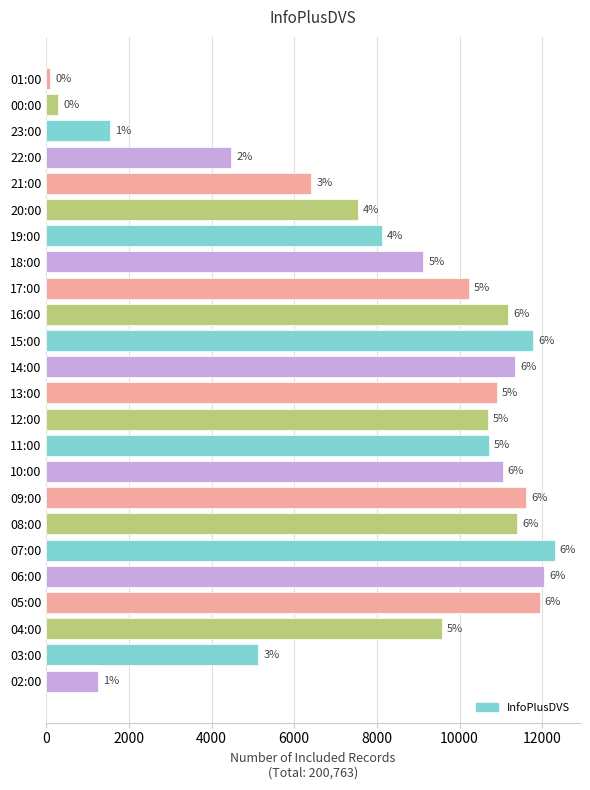

Does the chart contain any negative values?

No